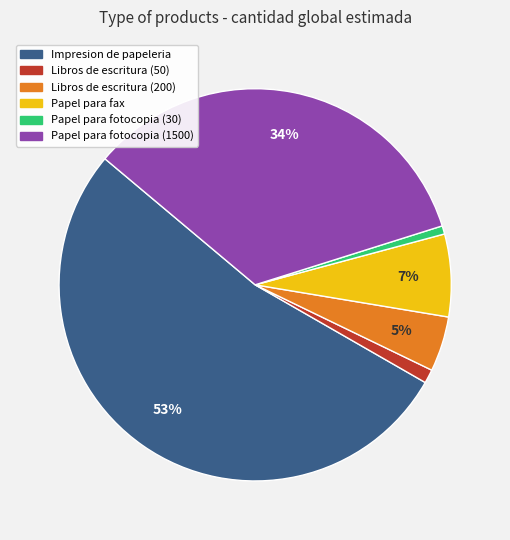

Does any single category account for the majority?

Yes